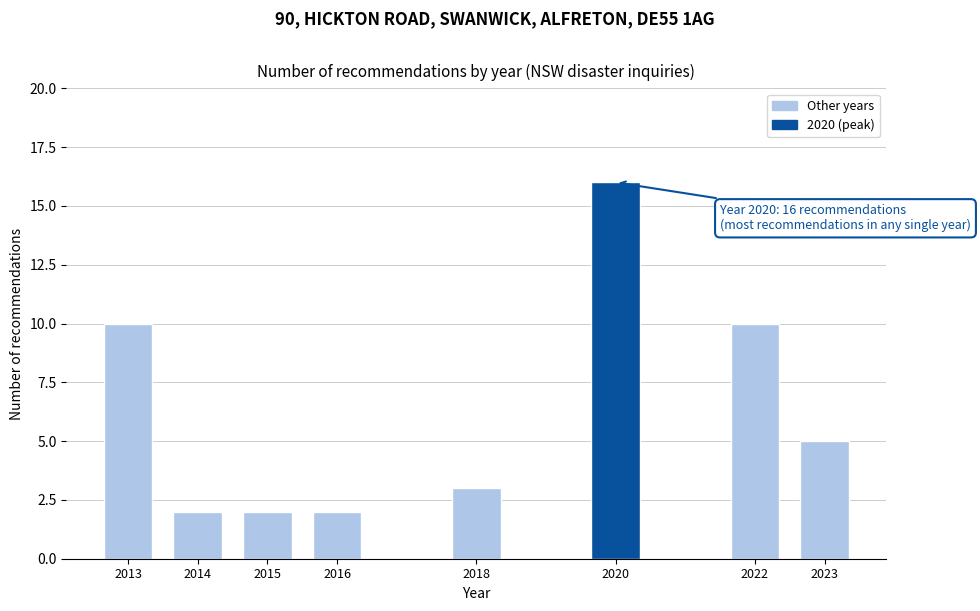

Reading left to right, list all the values displayed in this chart.

10	2	2	2	3	16	10	5